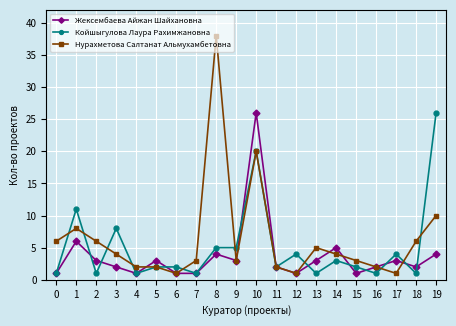

What is the spread (max minus min) of values at 15?

2